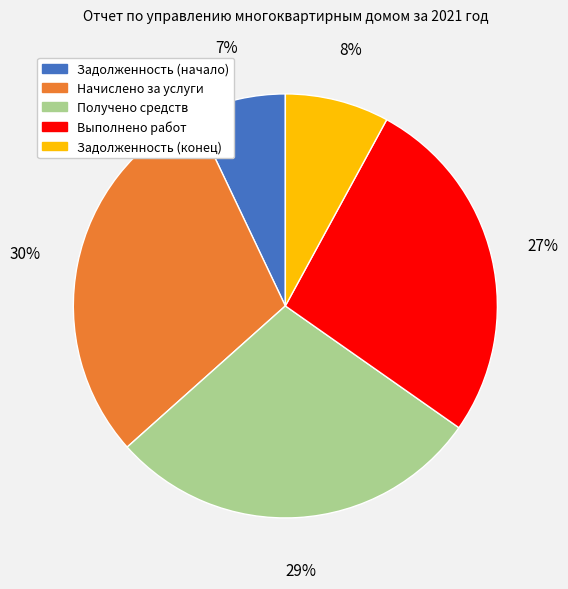

Which has a higher value, Задолженность (конец) or Задолженность (начало)?

Задолженность (конец)